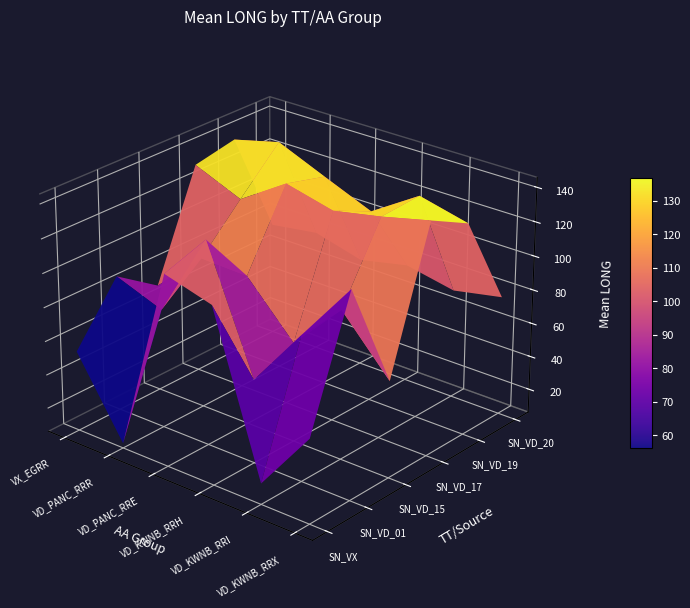

Is it true that SN_VD_19 equals 53.3 at VD_KWNB_RRI?

False